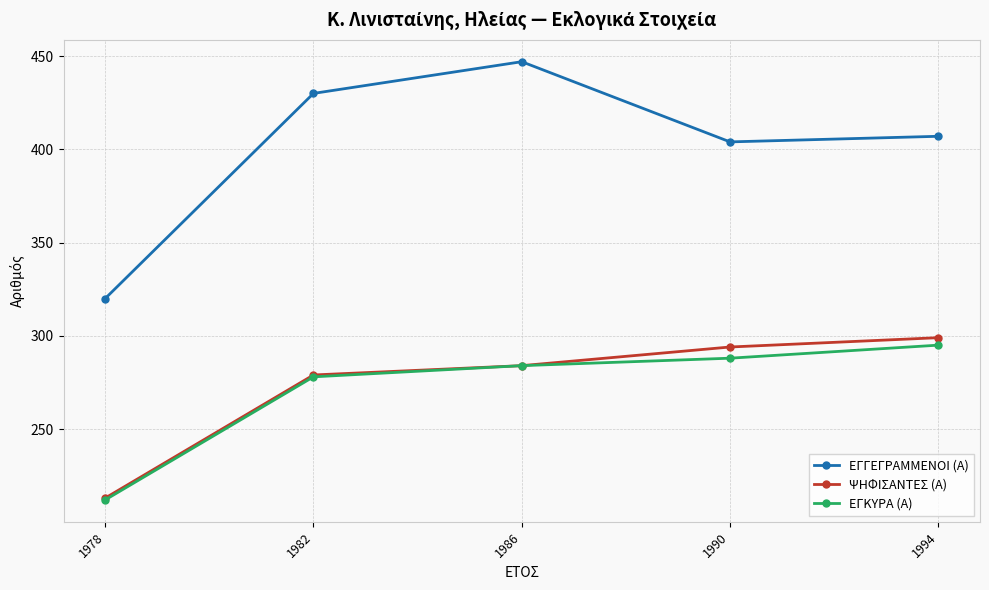

Which series has the widest spread of values?

ΕΓΓΕΓΡΑΜΜΕΝΟΙ (Α)